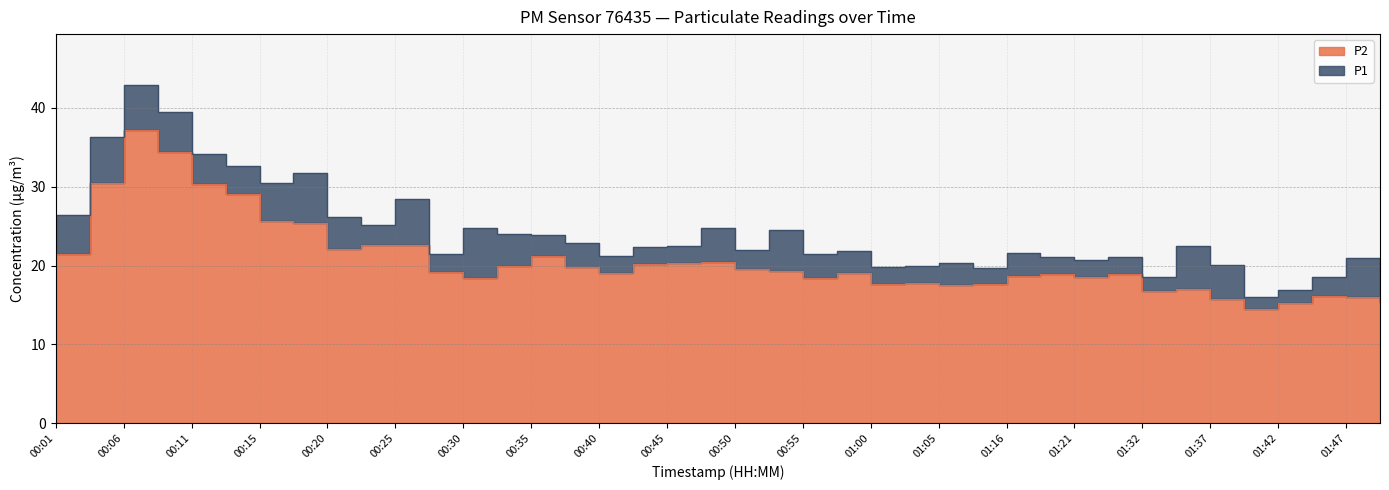

How many values in the P1 series are below 22?

19